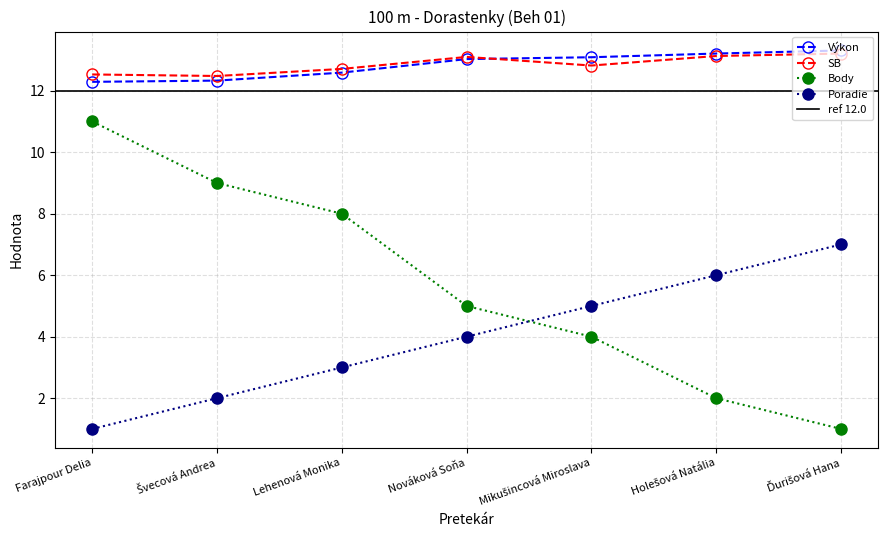

Where does the Body series first go above 5?

Farajpour Delia